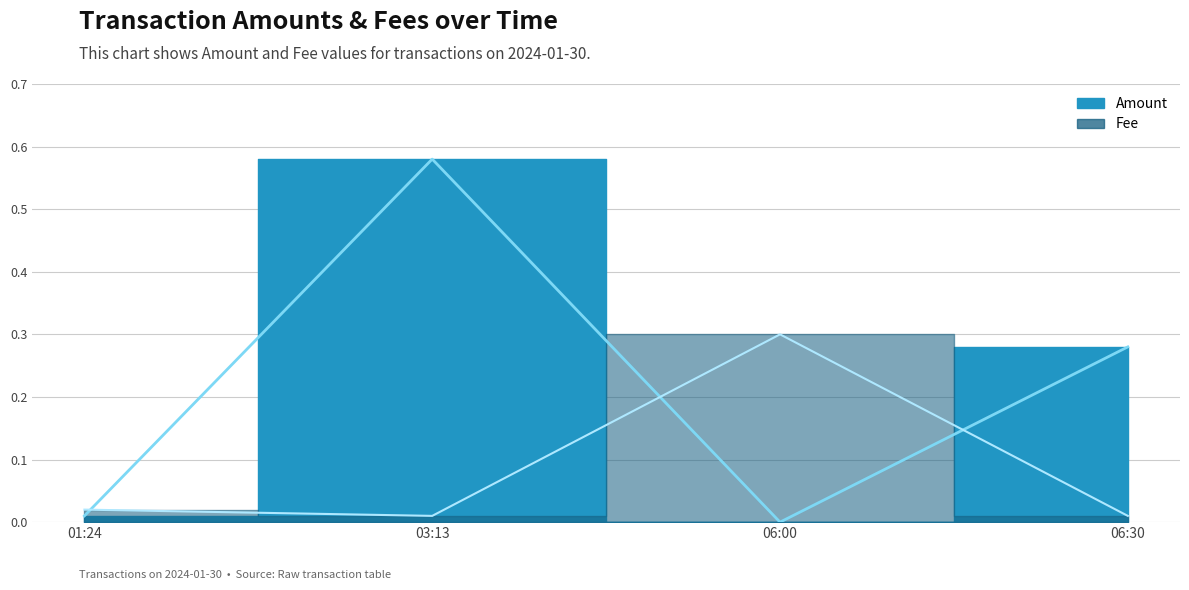

What is the greatest value displayed?

0.6